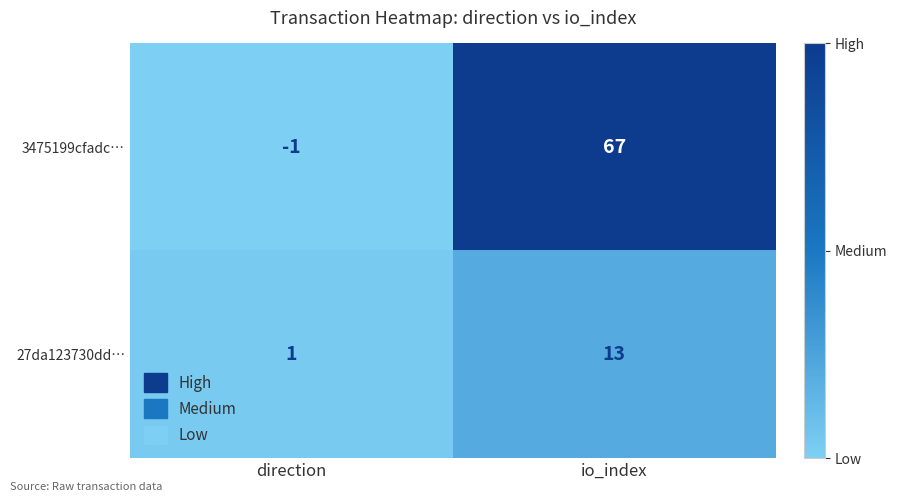

Count the number of data series in this chart.

2